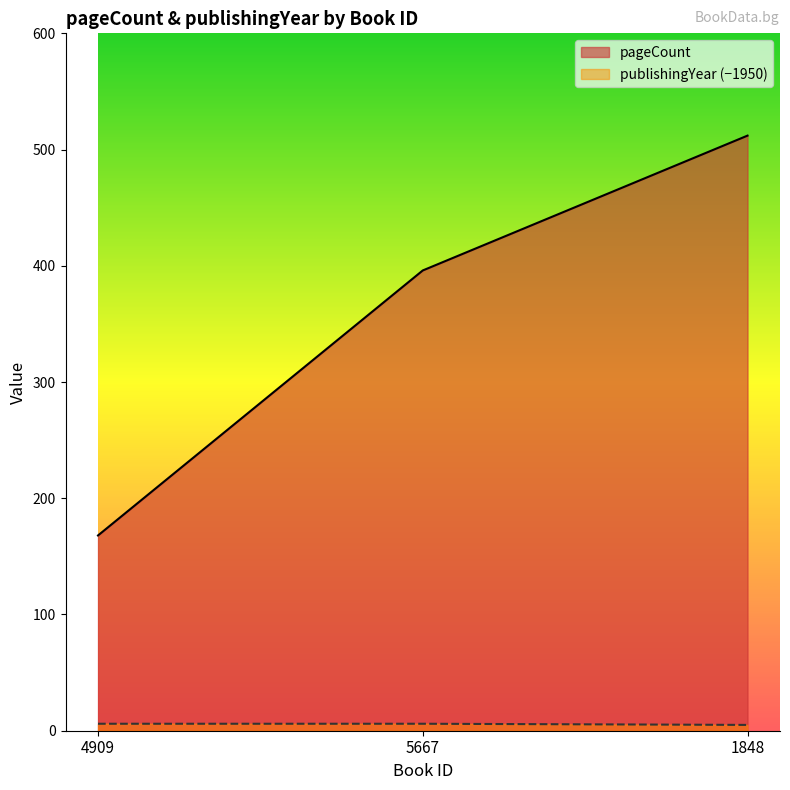

Count the number of categories in the chart.

3